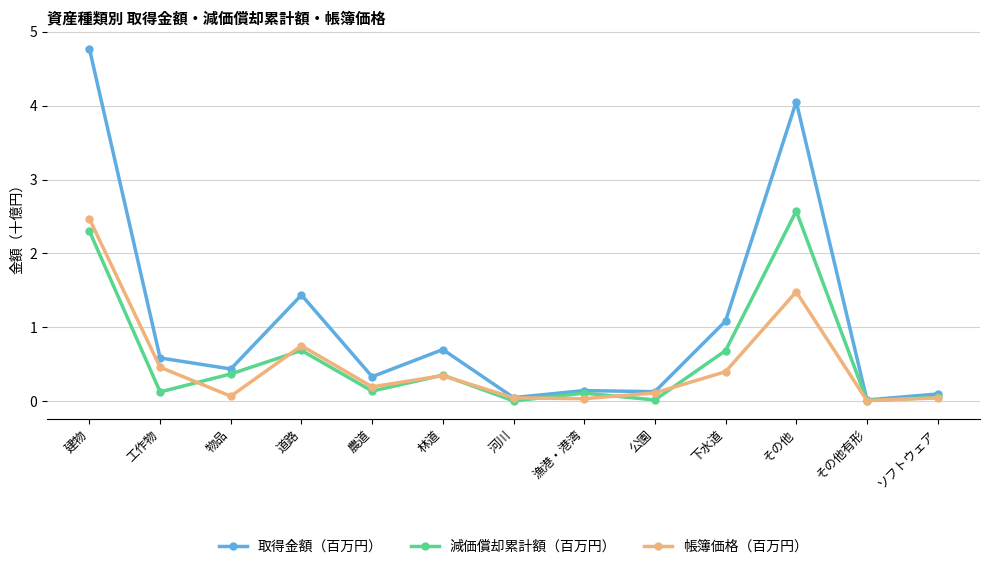

Rank the series by their maximum value, from lowest to highest.

帳簿価格（百万円）, 減価償却累計額（百万円）, 取得金額（百万円）